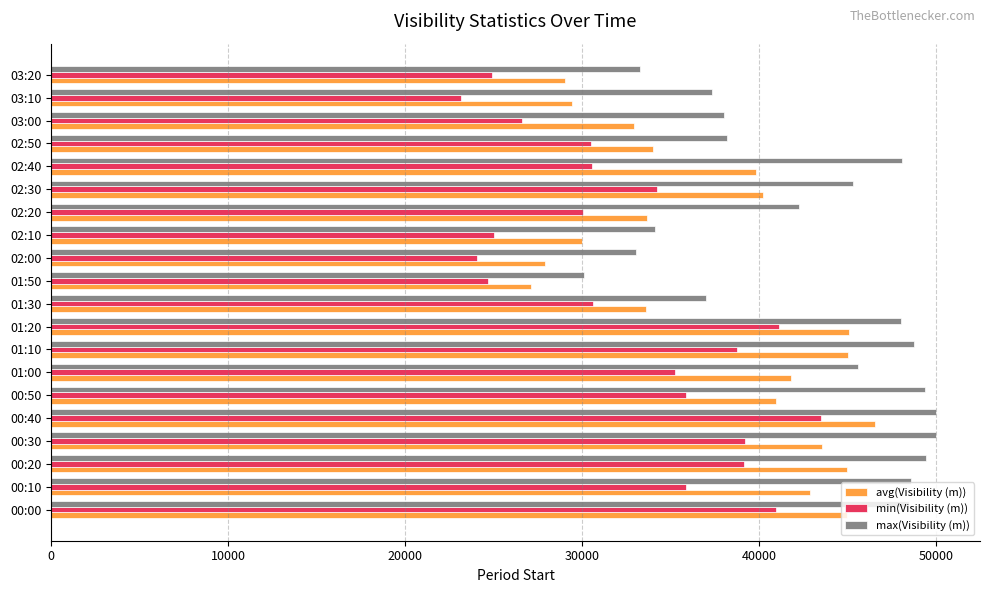

Rank the series by their average value, from highest to lowest.

max(Visibility (m)), avg(Visibility (m)), min(Visibility (m))